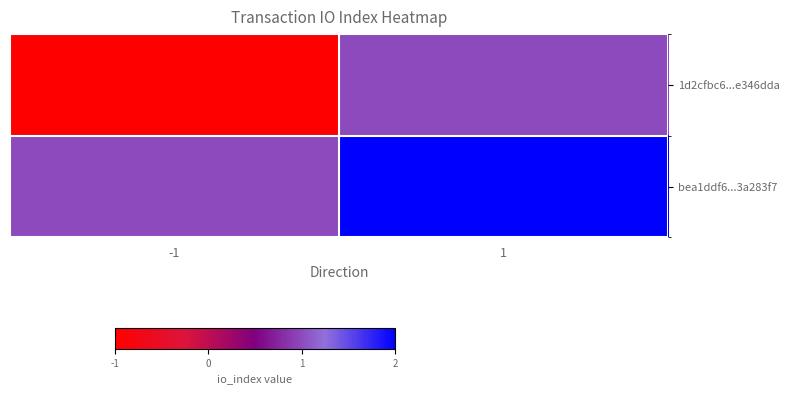

Rank the series by their average value, from highest to lowest.

bea1ddf6...3a283f7, 1d2cfbc6...e346dda